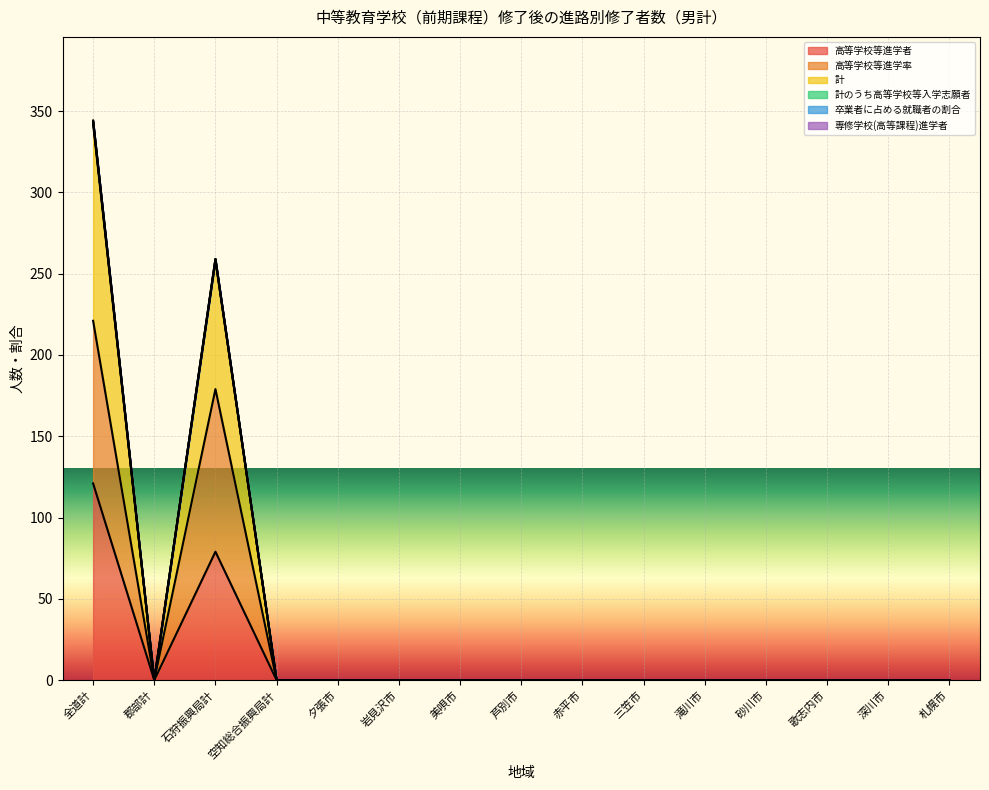

Which category has the lowest value in the 計のうち高等学校等入学志願者 series?

郡部計